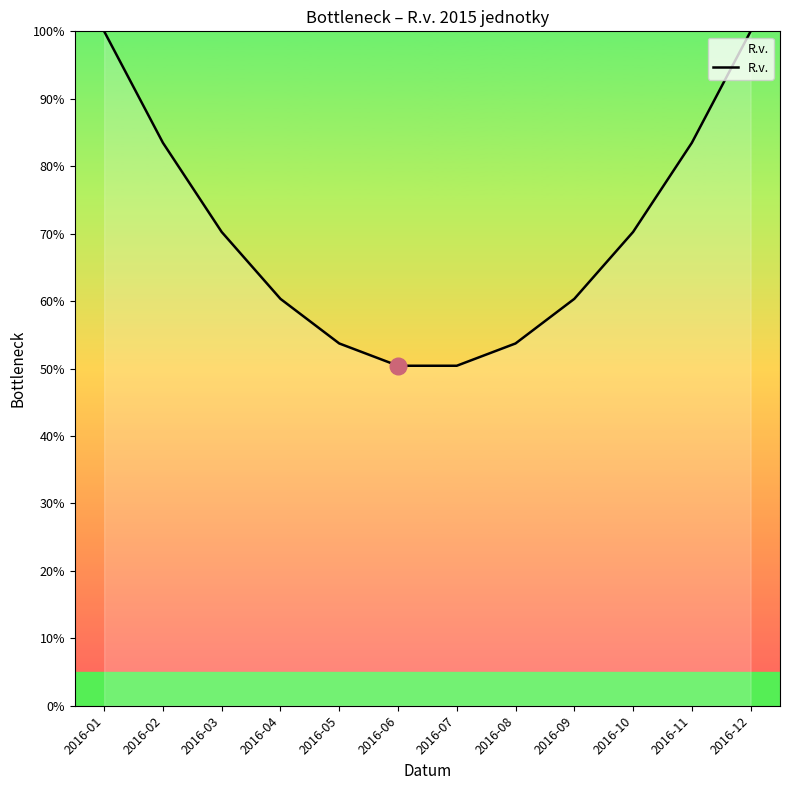

Which has a higher value, 2016-01 or 2016-05?

2016-01